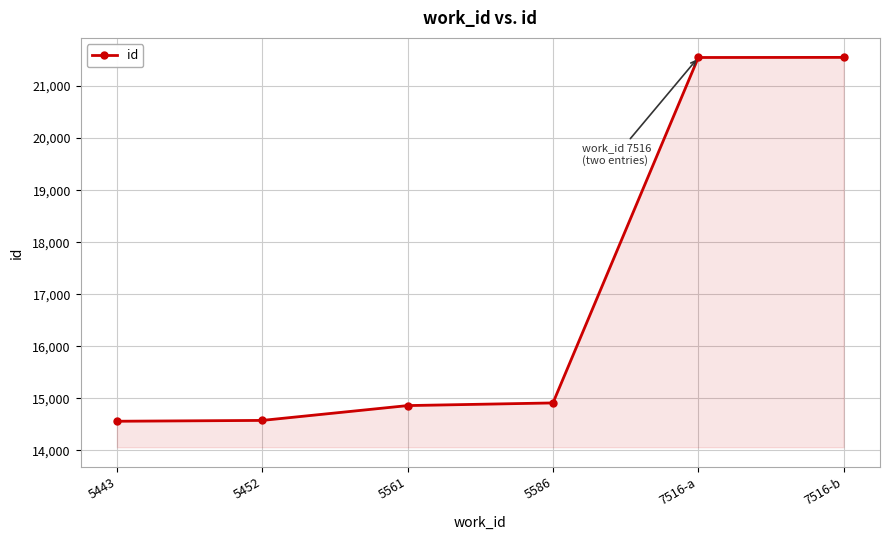

True or false: the data shows 25077 at 5443.

False